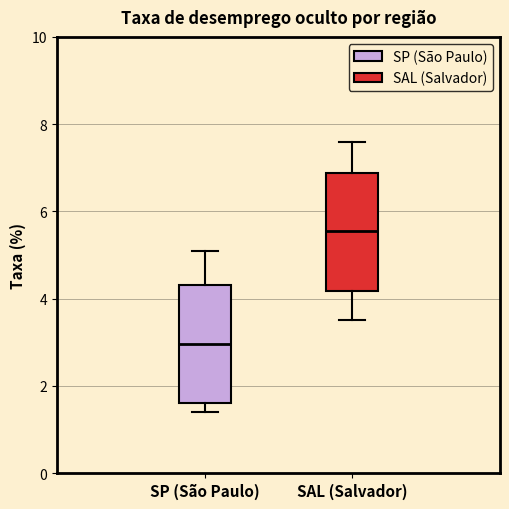

Reading left to right, read every box against the y-axis: the position of its median line, the range the box covers, and the ends of its whiskers. The values are not printed on the chart, so give them approximately, as read against the axis.

SP (São Paulo): median 3.0, box 1.6 to 4.4, whiskers 1.4 to 5.2
SAL (Salvador): median 5.6, box 4.2 to 6.8, whiskers 3.6 to 7.6